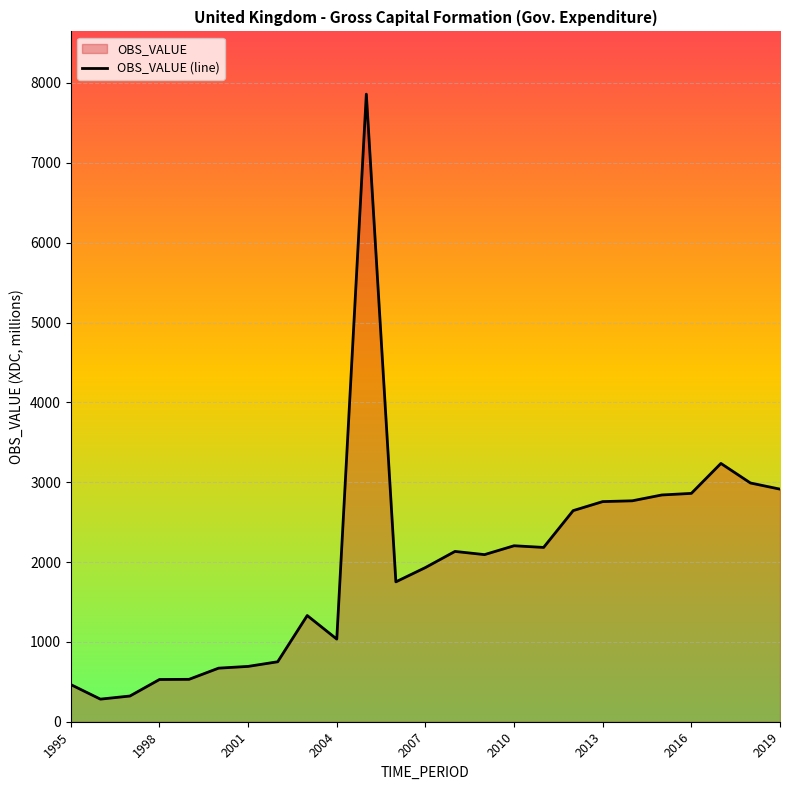

True or false: the data shows 1931 at 2007.

True